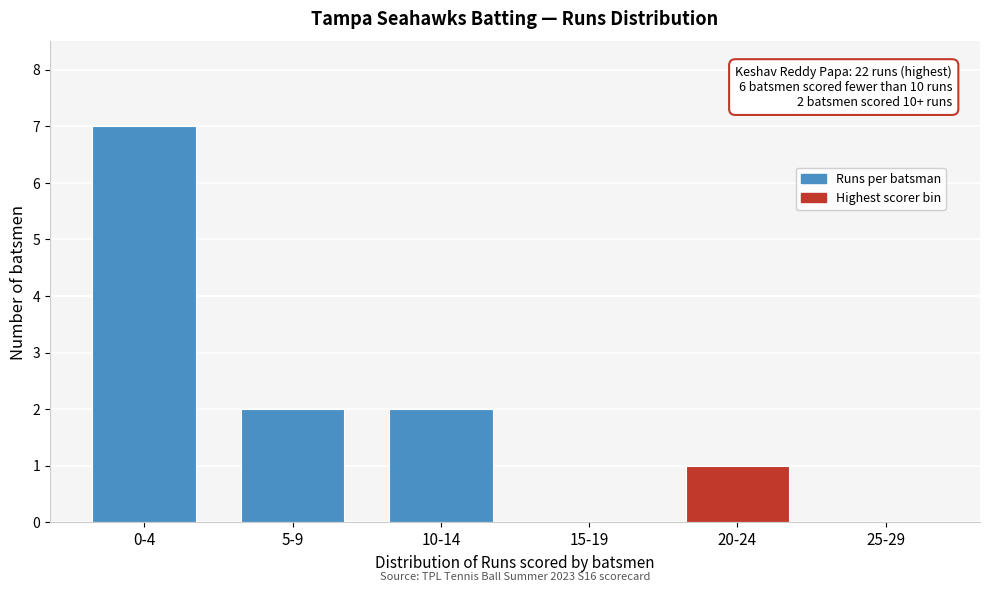

Reading left to right, transcribe all the data shown in this chart.

0-4=7	5-9=2	10-14=2	15-19=0	20-24=1	25-29=0